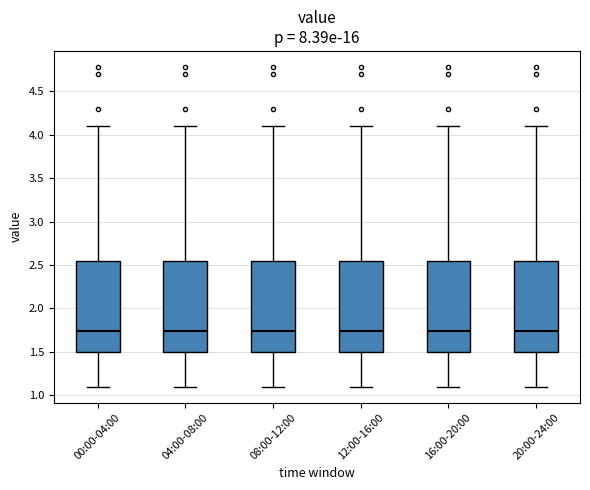

Reading left to right, read every box against the y-axis: the position of its median line, the range the box covers, and the ends of its whiskers. The values are not printed on the chart, so give them approximately, as read against the axis.

00:00-04:00: median 1.75, box 1.50 to 2.55, whiskers 1.10 to 4.10
04:00-08:00: median 1.75, box 1.50 to 2.55, whiskers 1.10 to 4.10
08:00-12:00: median 1.75, box 1.50 to 2.55, whiskers 1.10 to 4.10
12:00-16:00: median 1.75, box 1.50 to 2.55, whiskers 1.10 to 4.10
16:00-20:00: median 1.75, box 1.50 to 2.55, whiskers 1.10 to 4.10
20:00-24:00: median 1.75, box 1.50 to 2.55, whiskers 1.10 to 4.10